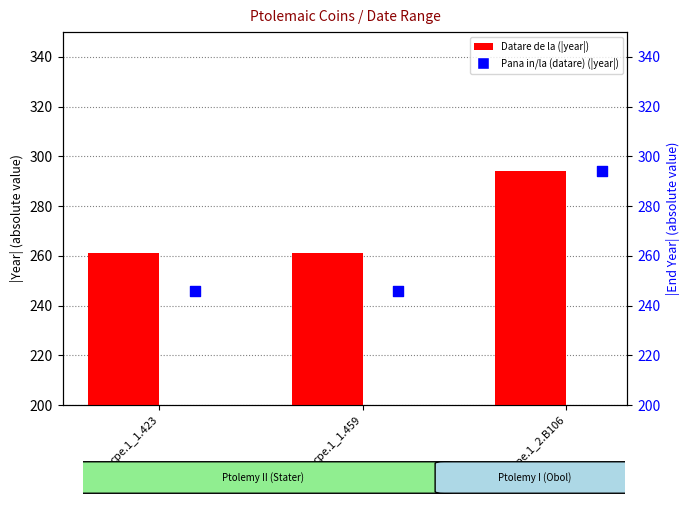

At how many categories does at least one series exceed 274?

1